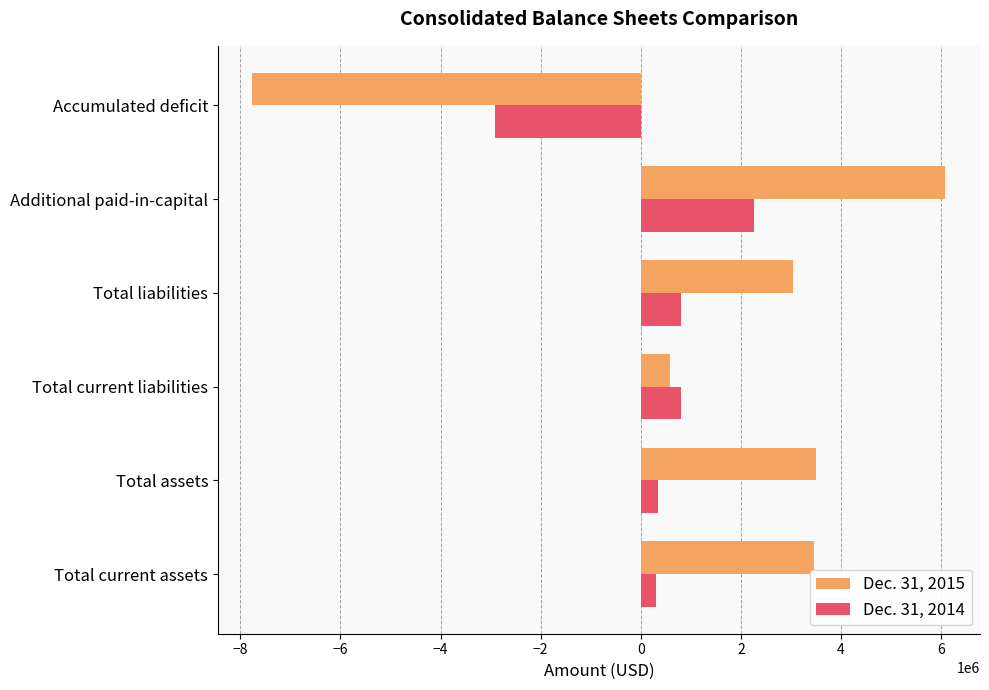

What are all the series names shown in the legend?

Dec. 31, 2015, Dec. 31, 2014